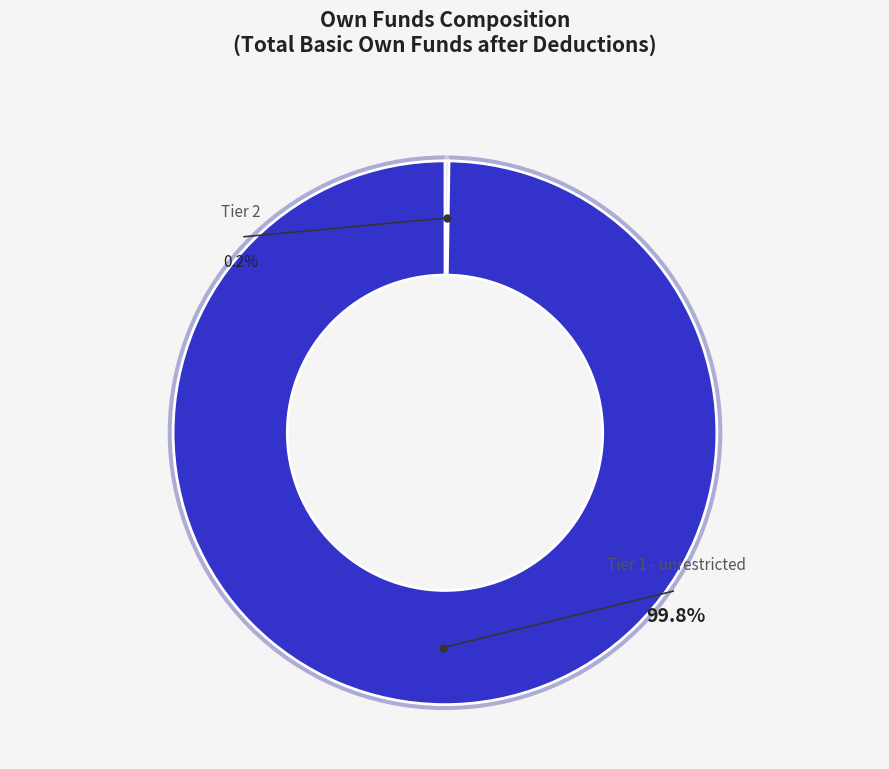

What is the smallest slice in the pie chart?

Tier 2